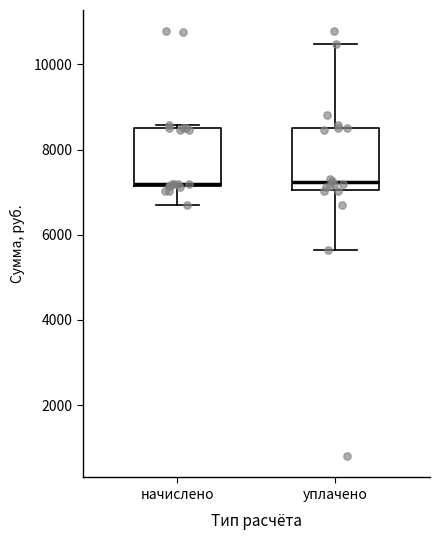

Reading left to right, read every box against the y-axis: the position of its median line, the range the box covers, and the ends of its whiskers. The values are not printed on the chart, so give them approximately, as read against the axis.

начислено: median 7200, box 7200 to 8600, whiskers 6600 to 8600 (just above the box's upper edge)
уплачено: median 7200, box 7000 to 8600, whiskers 5600 to 10400